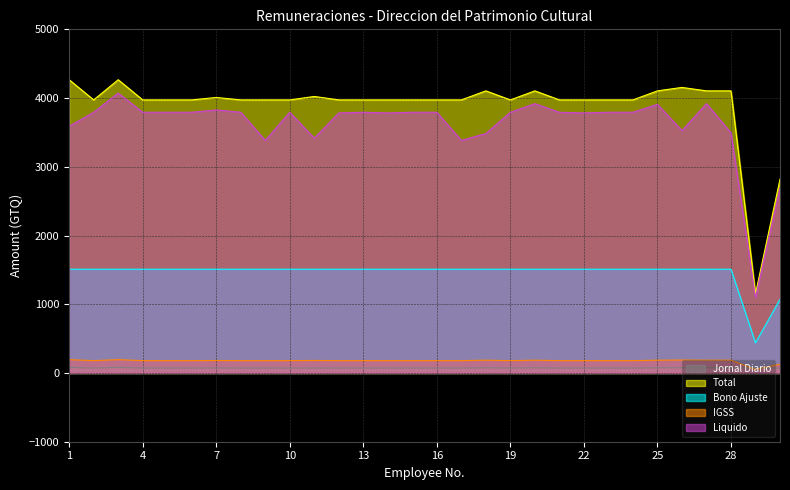

True or false: Jornal Diario and Bono Ajuste cross at least once.

False